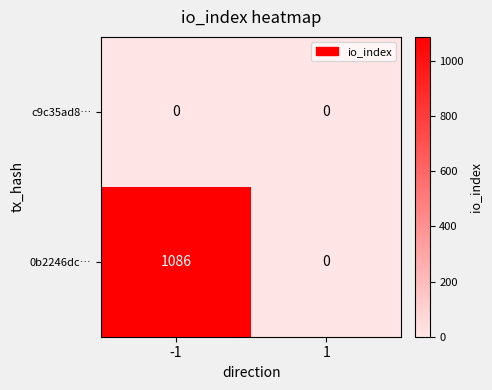

What is the spread (max minus min) of values at -1?

1086